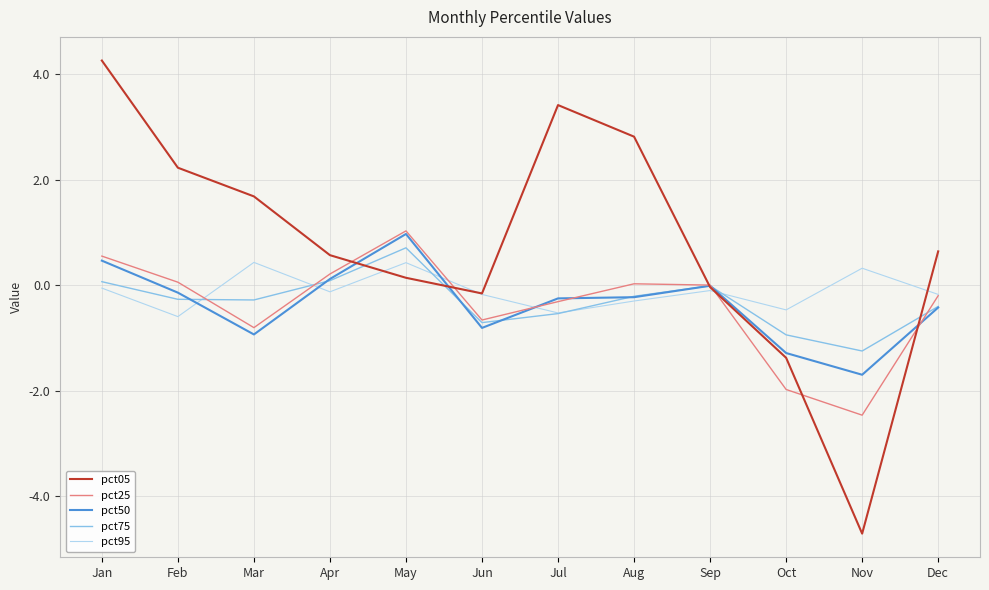

Which label corresponds to the largest value in the chart?

Jan